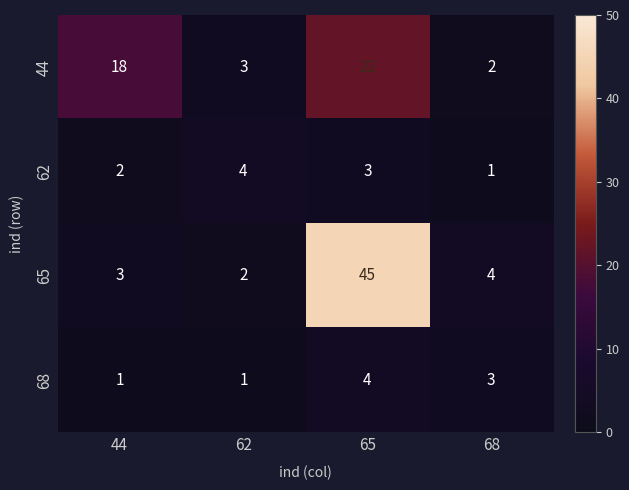

What is the difference between the maximum and minimum values in the 62 series?

3